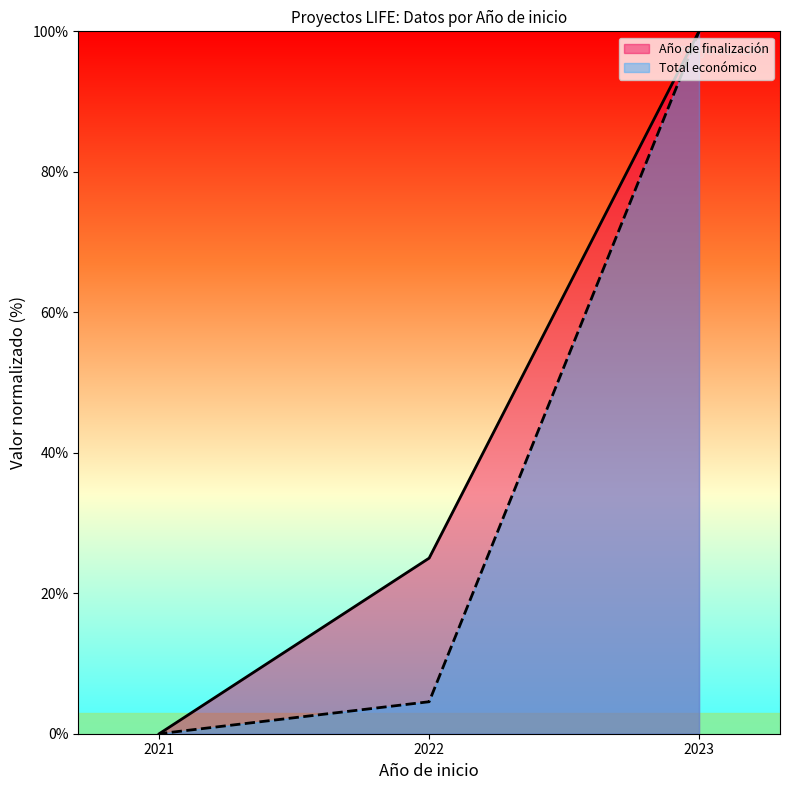

Count the number of data series in this chart.

2